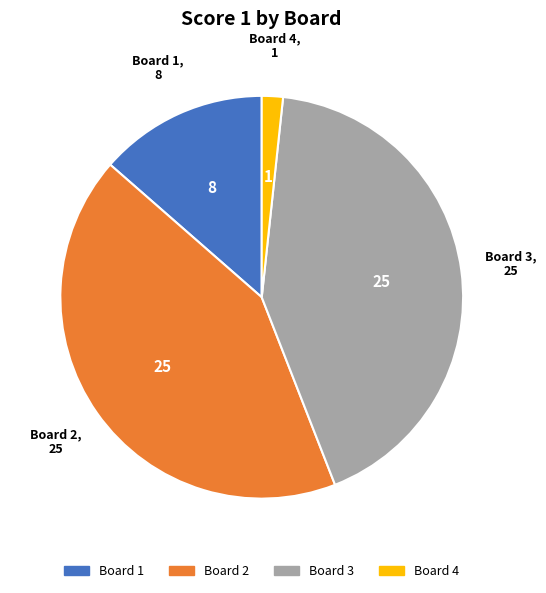

Count the number of slices in the pie.

4